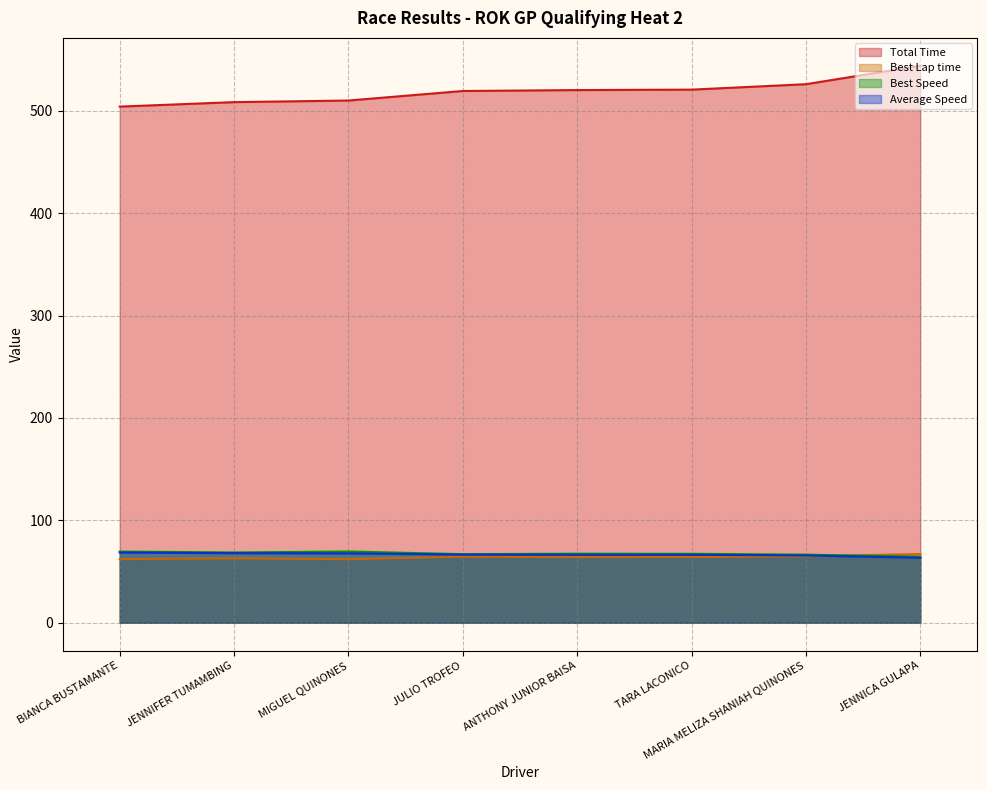

What is the label of the 7th point from the left?

MARIA MELIZA SHANIAH QUINONES